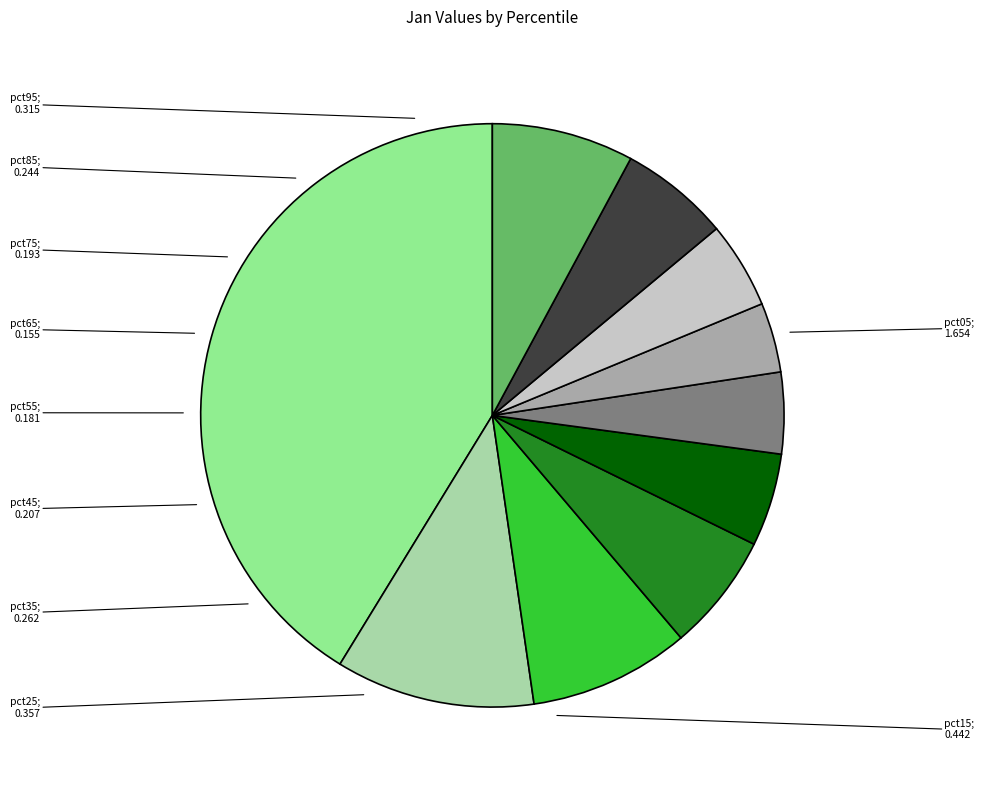

How many segments does this pie chart have?

10